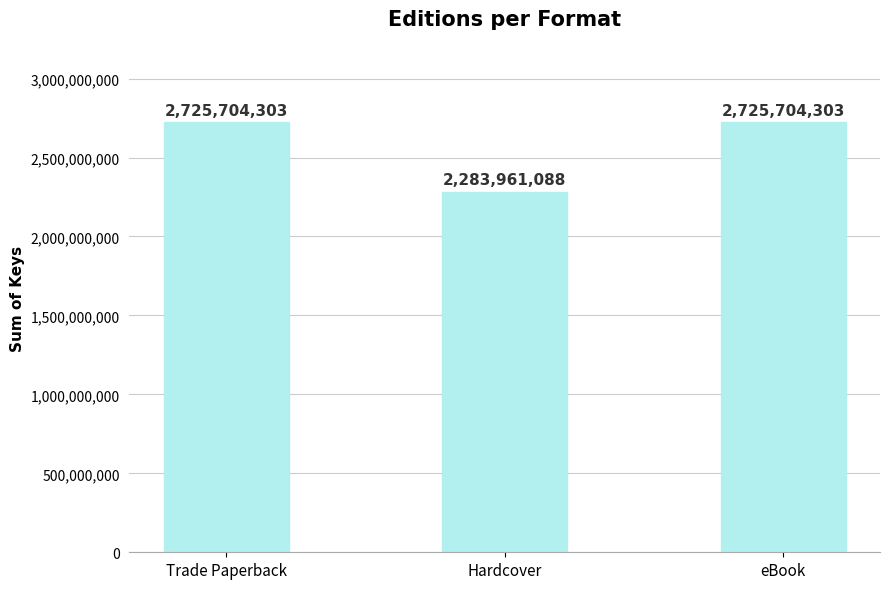

What is the minimum value shown in the chart?

2283961088